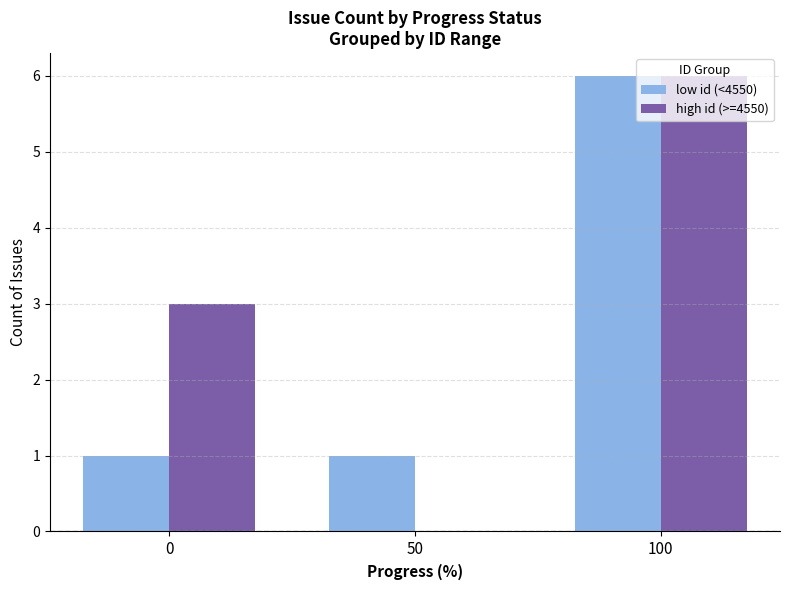

Which series changed the most between 0 and 100?

low id (<4550)